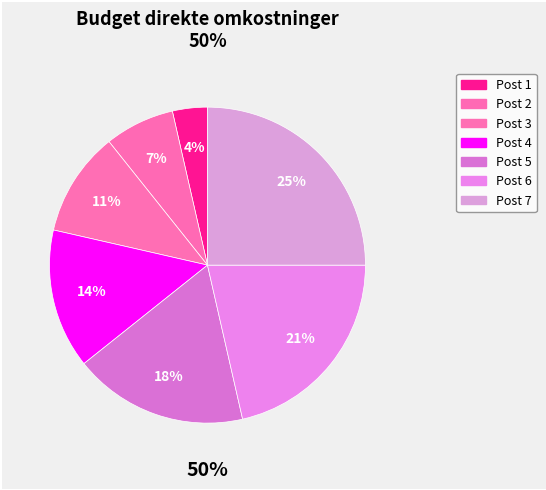

The Post 5 slice represents 28% of the pie. True or false?

False